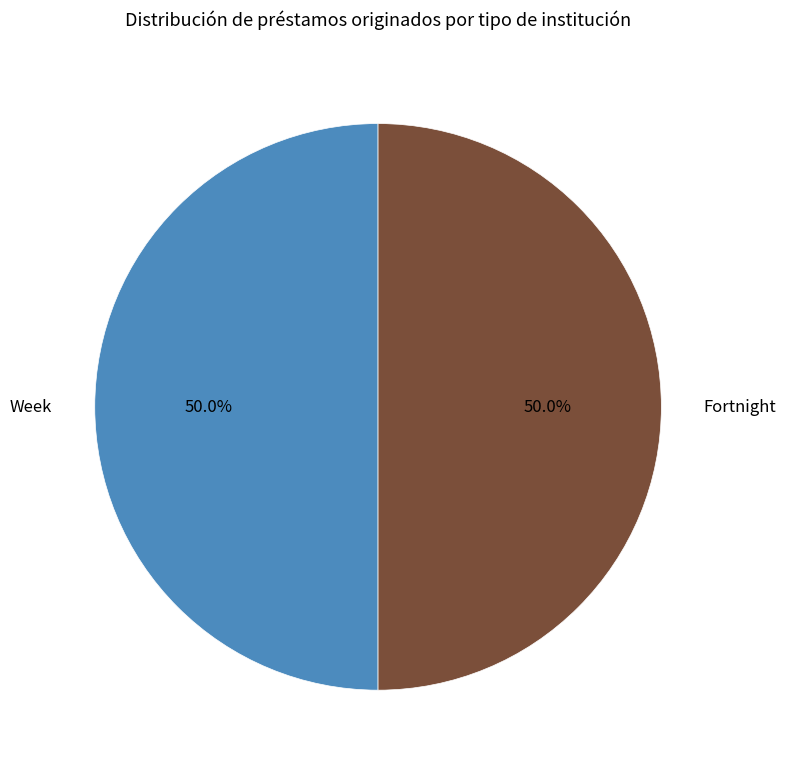

How many slices are in this pie chart?

2